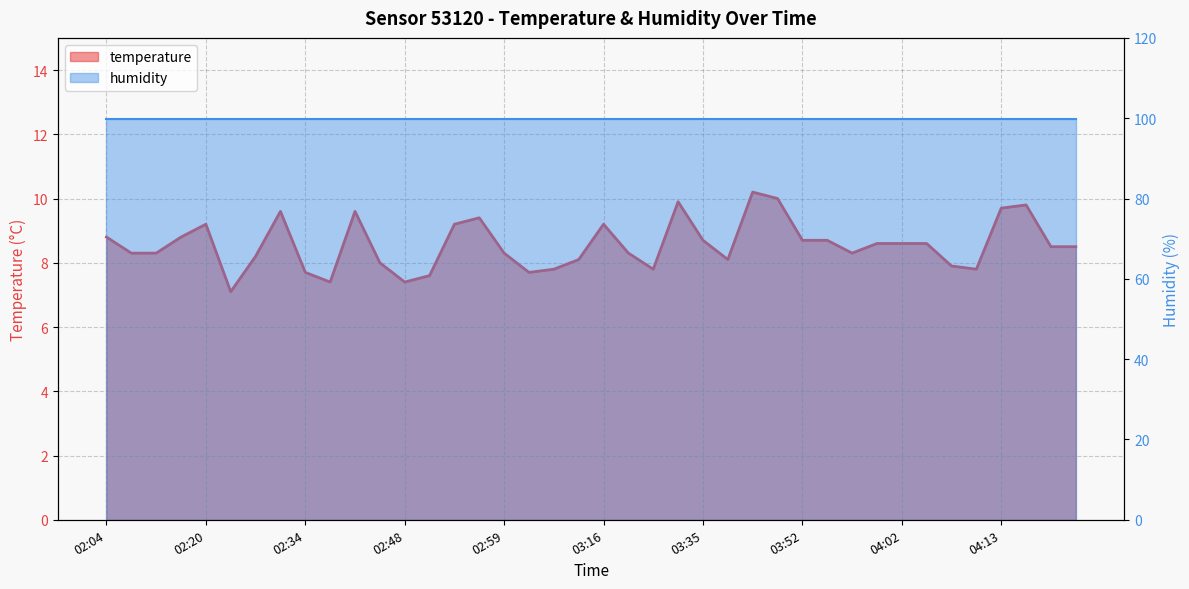

Is it true that the value at 02:48 is 7.4?

True